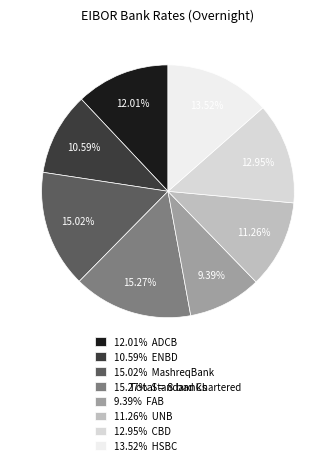

Is there any slice that represents more than half of the pie?

No